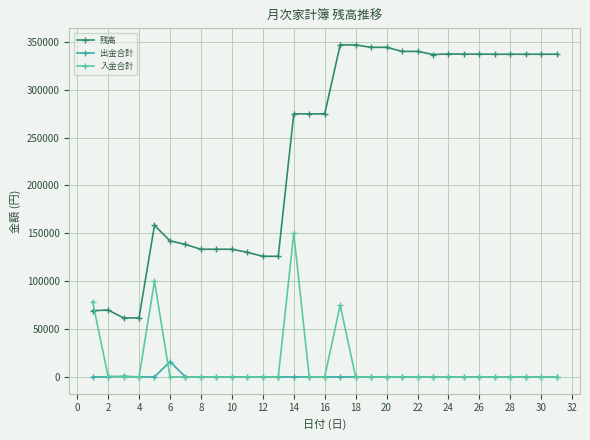

At how many categories does at least one series exceed 281309?

15